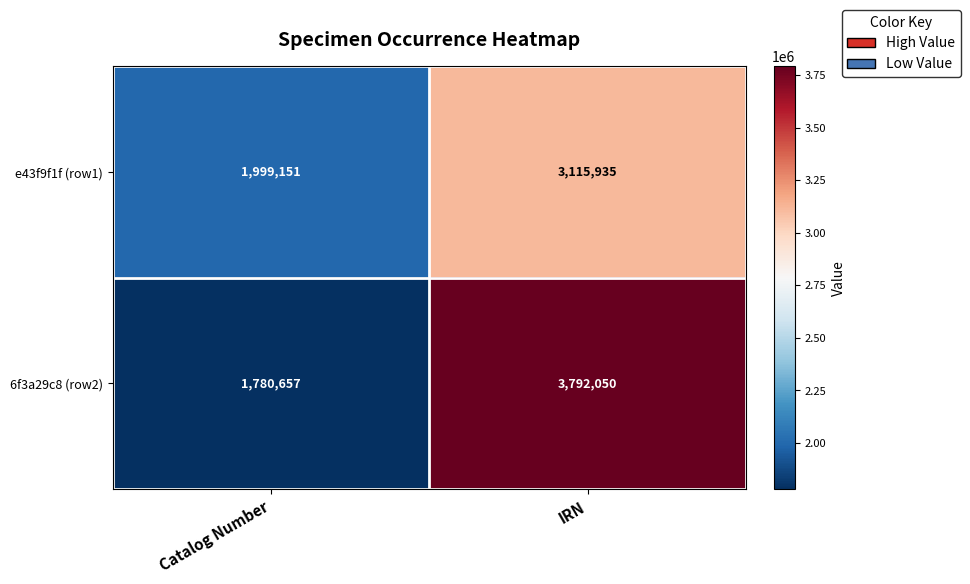

The value of 6f3a29c8 (row2) at Catalog Number is 1780657. True or false?

True